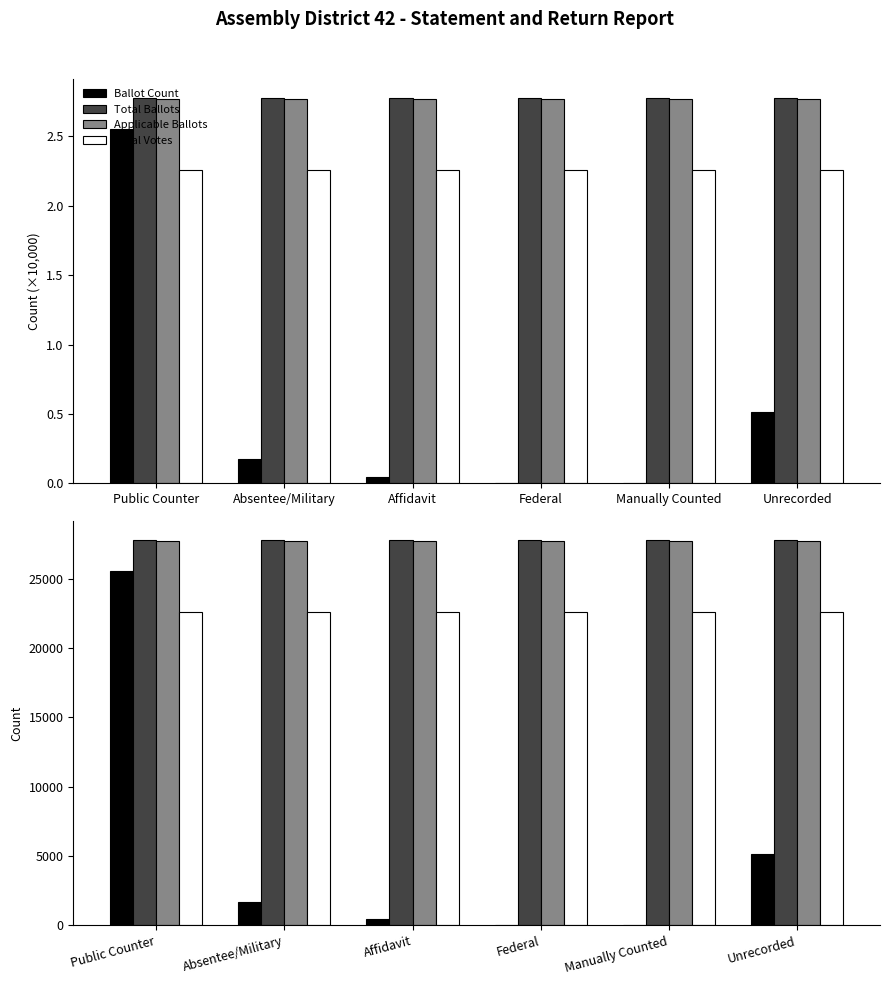

What is the sum of all Applicable Ballots values?

166296